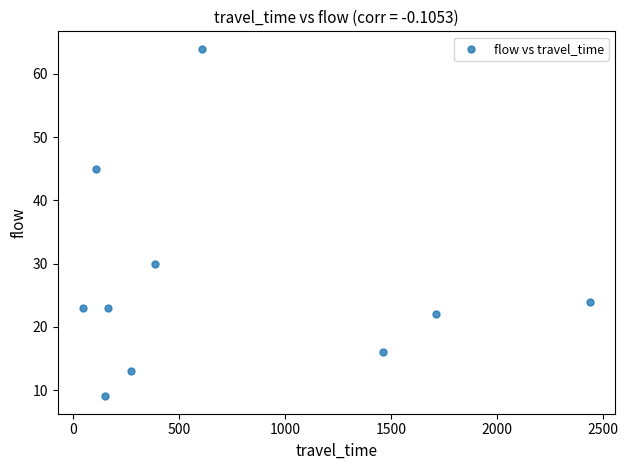

What Y value in the scatter plot is closest to 36?

30